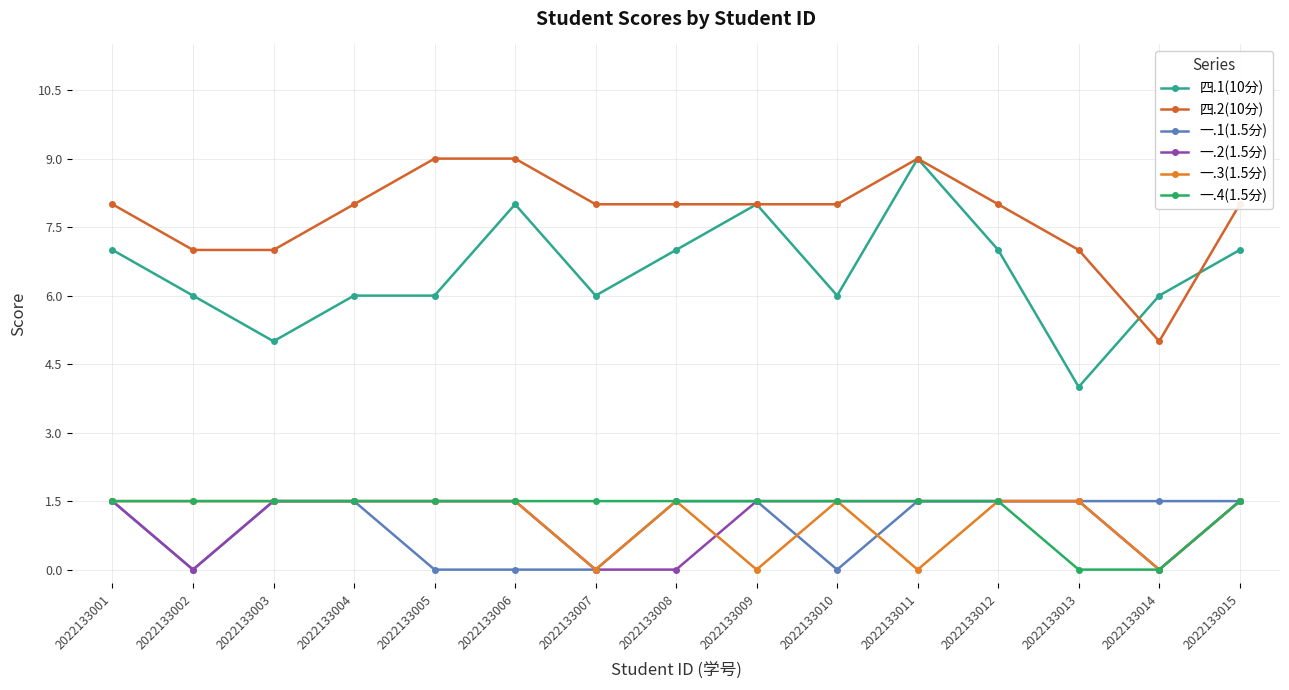

What is the difference between the maximum and second lowest values in the 一.2(1.5分) series?

1.5